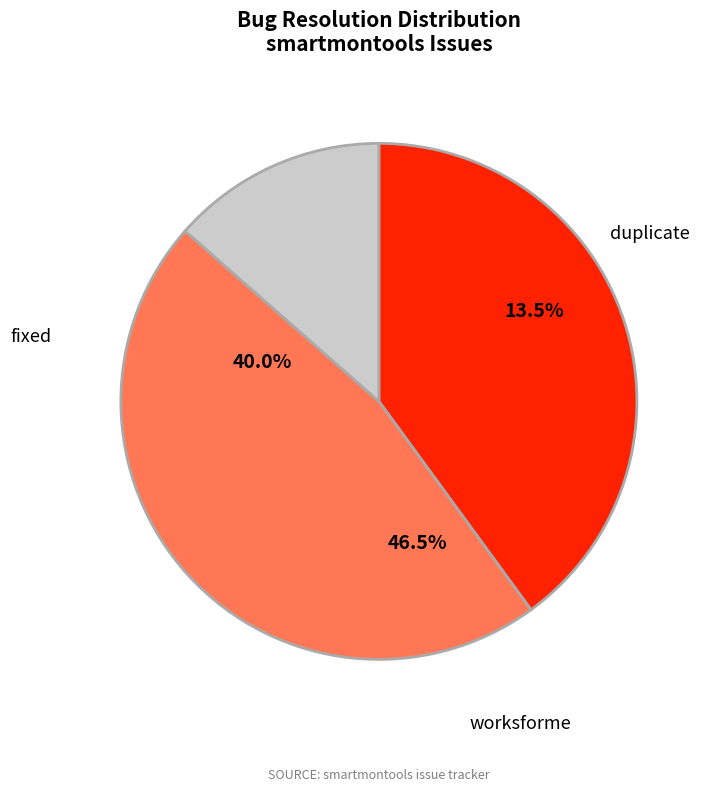

To the nearest percent, what is the difference between the largest and smallest slice percentages?

33%